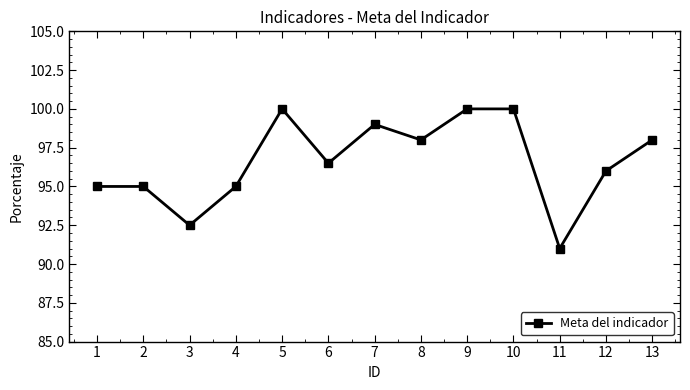

At which label does the data first exceed 96?

5